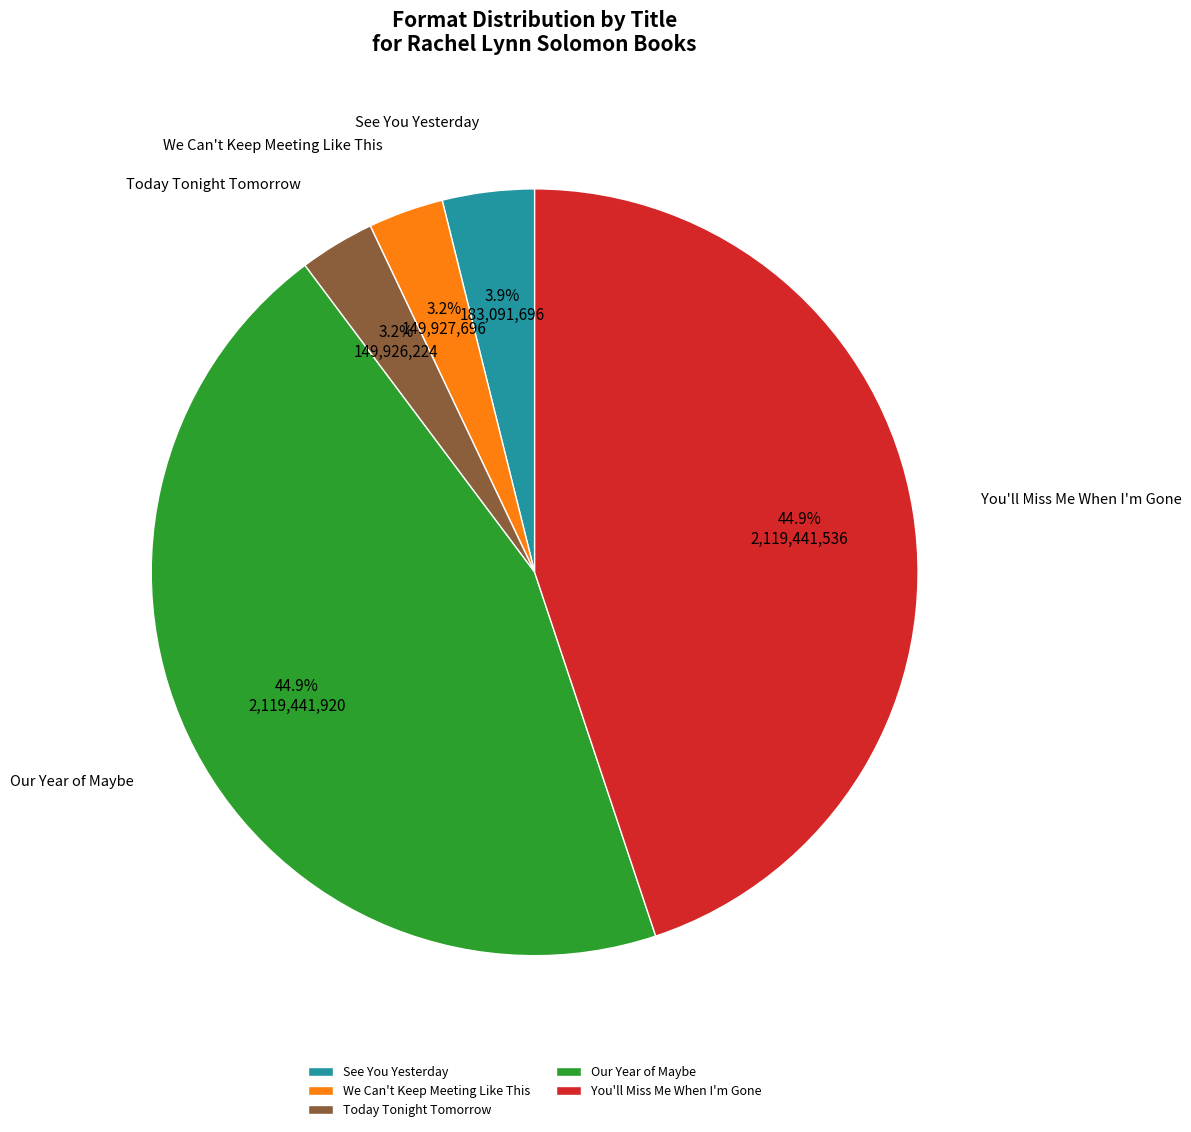

To the nearest percent, what is the combined percentage of We Can't Keep Meeting Like This and See You Yesterday?

7%